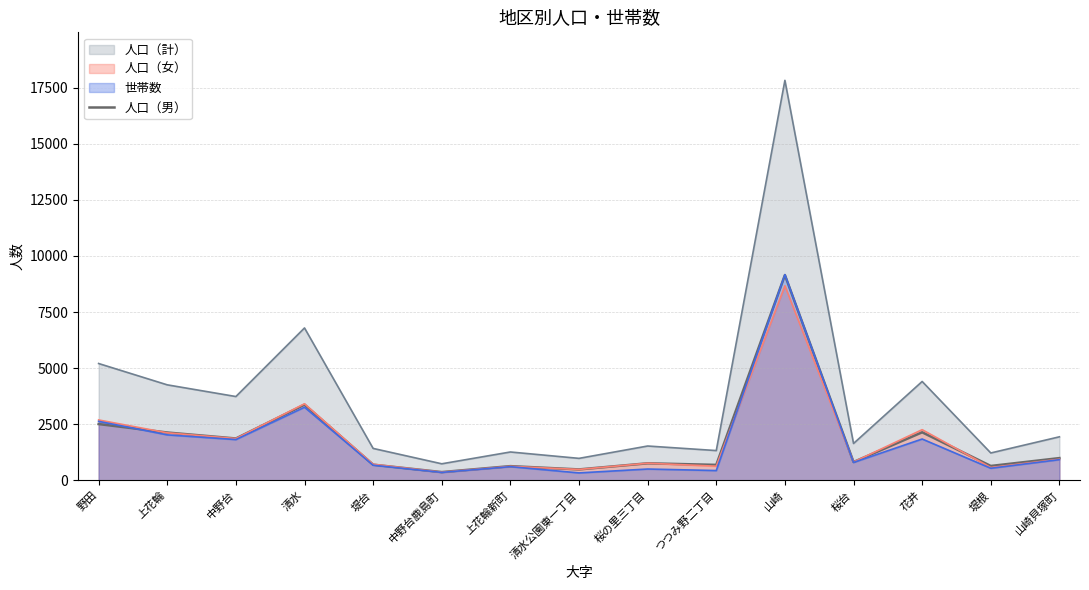

What is the maximum value shown in the chart?

17824